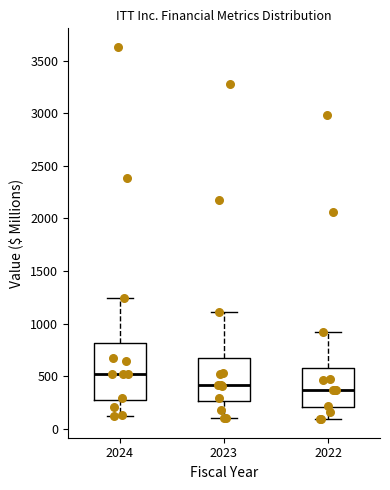

Reading left to right, read every box against the y-axis: the position of its median line, the range the box covers, and the ends of its whiskers. The values are not printed on the chart, so give them approximately, as read against the axis.

2024: median 500, box 250 to 800, whiskers 100 to 1250
2023: median 400, box 250 to 650, whiskers 100 to 1100
2022: median 350, box 200 to 600, whiskers 100 to 900